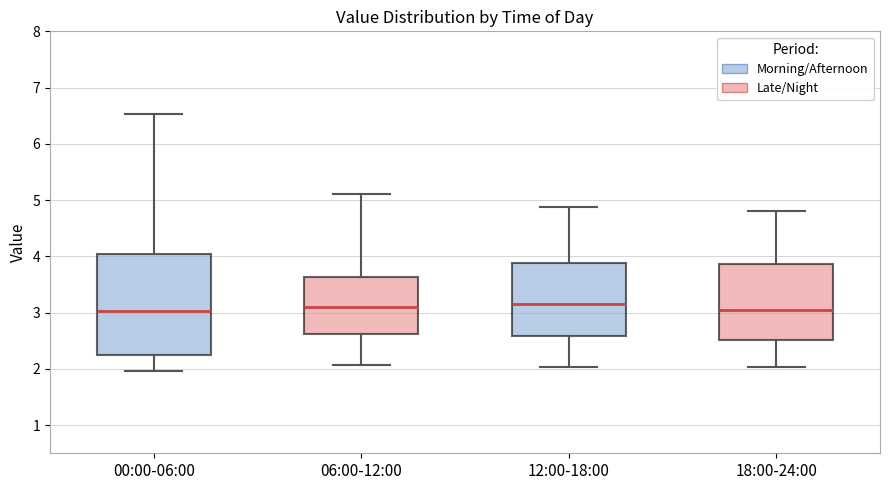

Reading left to right, transcribe this box plot: for each box, give where its median line is, the range the box spans, and where its two whiskers end, as read against the y-axis. The values are not printed on the chart, so give them approximately, as read against the axis.

00:00-06:00: median 3.0, box 2.3 to 4.0, whiskers 2.0 to 6.5
06:00-12:00: median 3.1, box 2.6 to 3.6, whiskers 2.1 to 5.1
12:00-18:00: median 3.2, box 2.6 to 3.9, whiskers 2.0 to 4.9
18:00-24:00: median 3.1, box 2.5 to 3.9, whiskers 2.0 to 4.8